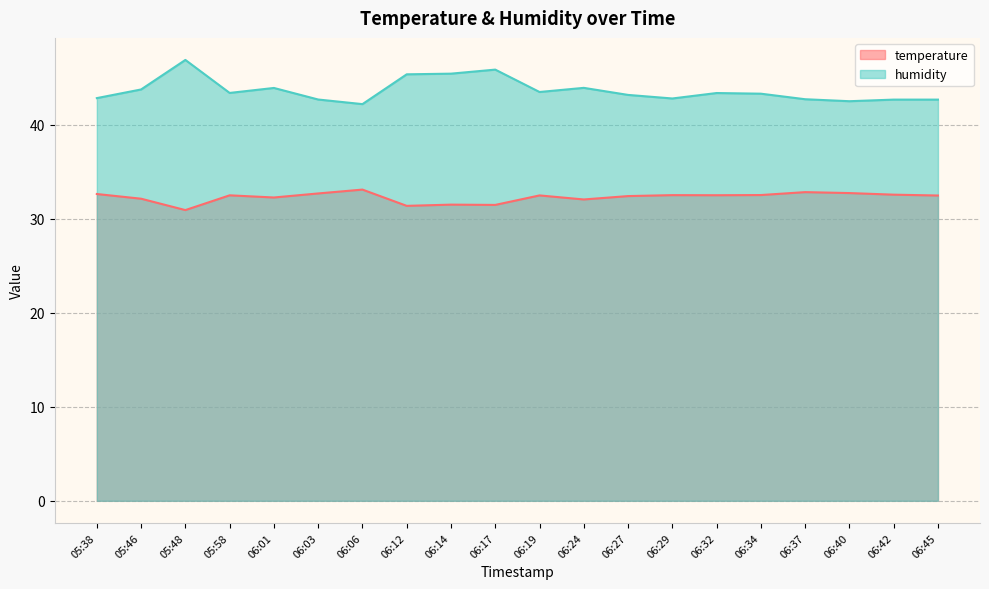

Rank the categories by humidity value from highest to lowest.

05:48, 06:17, 06:14, 06:12, 06:24, 06:01, 05:46, 06:19, 05:58, 06:32, 06:34, 06:27, 05:38, 06:29, 06:37, 06:03, 06:42, 06:45, 06:40, 06:06